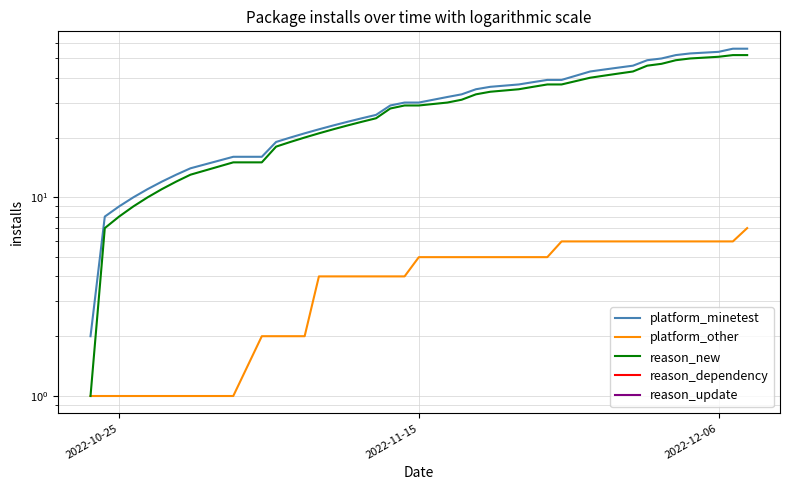

Which series has the widest spread of values?

platform_minetest